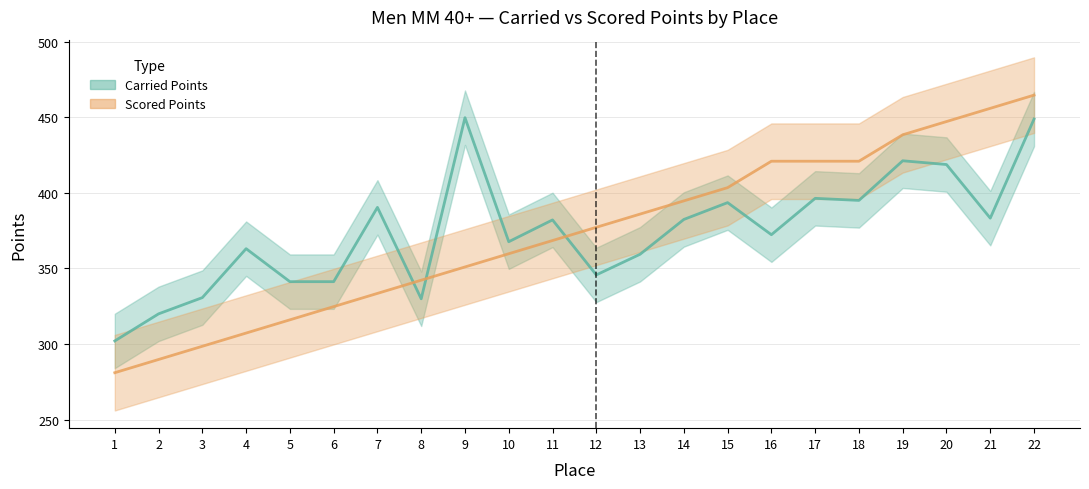

After their last crossing, which series has the higher values: Carried Points or Scored Points?

Scored Points